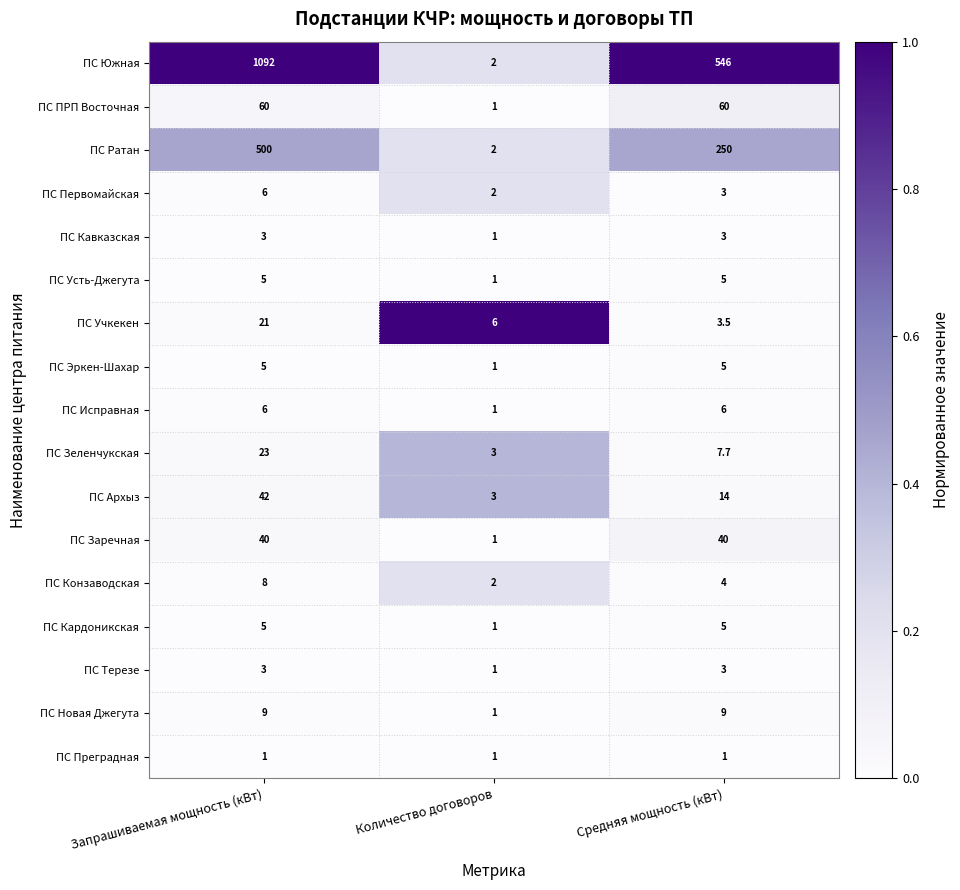

Is it true that ПС Первомайская equals 3.0 at Средняя мощность (кВт)?

True